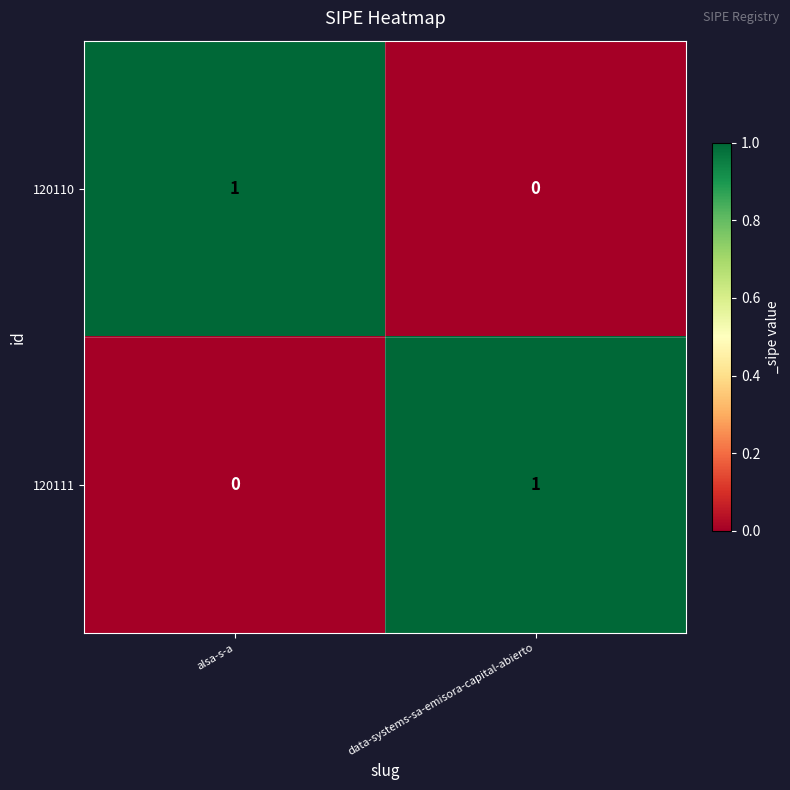

Rank the categories by 120111 value from highest to lowest.

data-systems-sa-emisora-capital-abierto, alsa-s-a